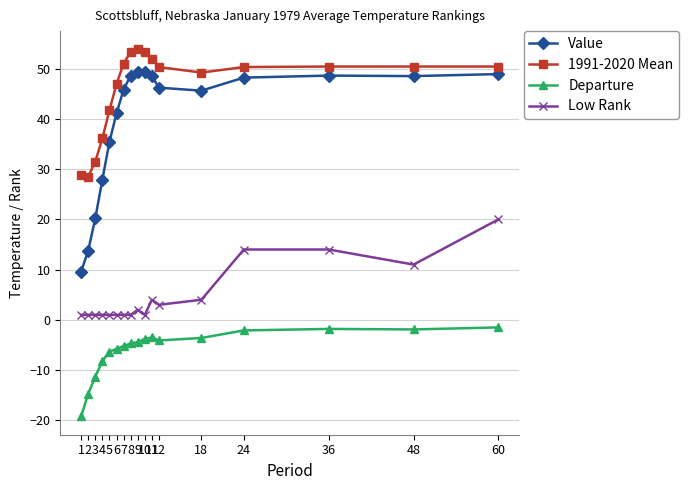

True or false: Departure and Value intersect in this chart.

False